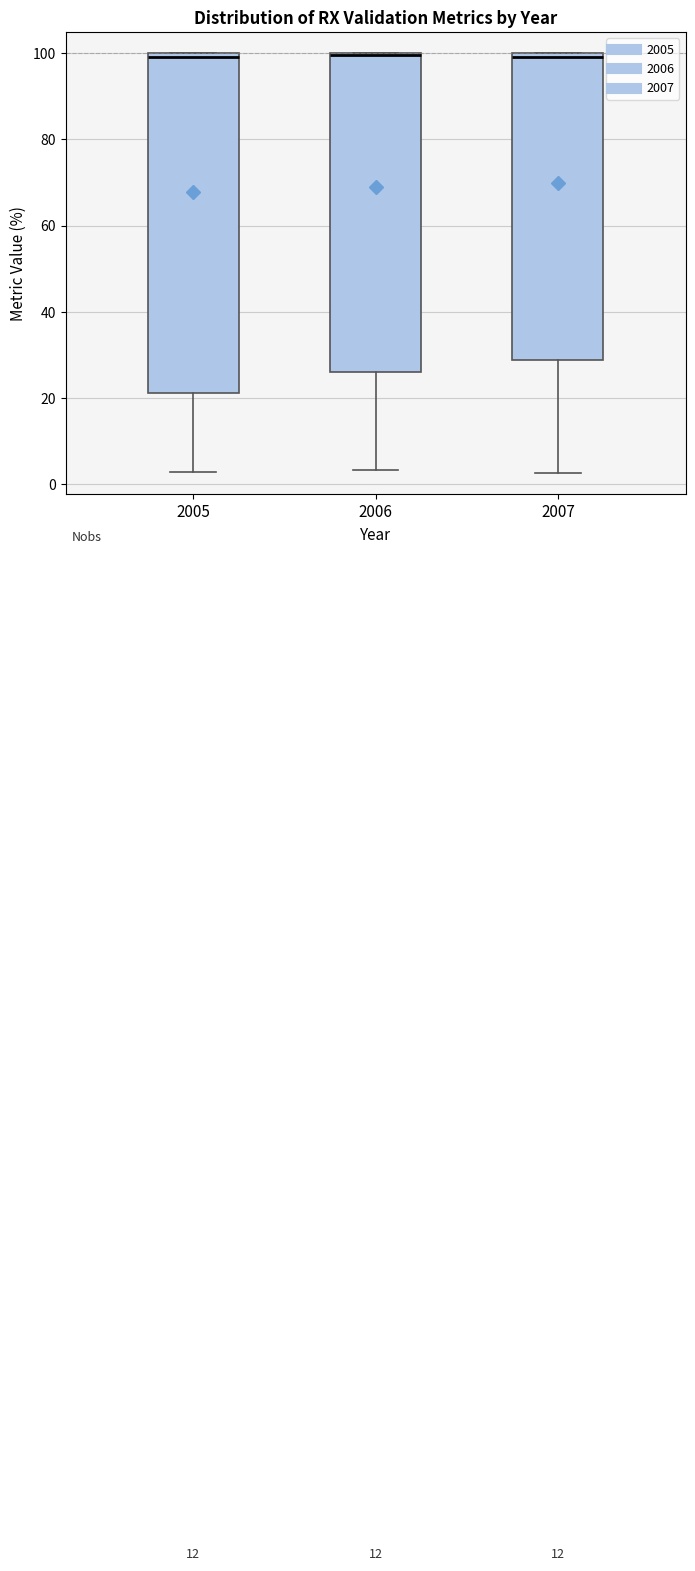

Where is the upper edge of the box at x = 2007 on the y-axis? The values are not printed on the chart, so give them approximately, as read against the axis.

100